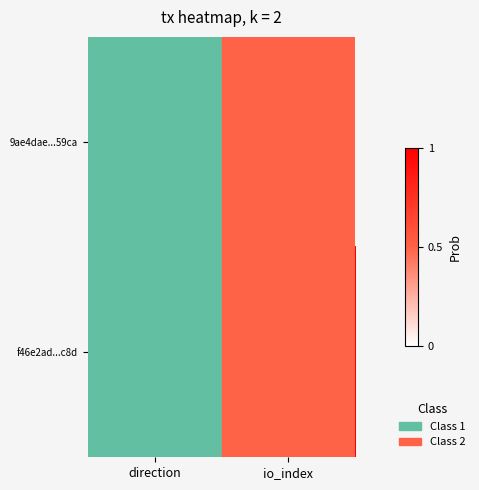

Which has a higher value, direction or io_index?

io_index